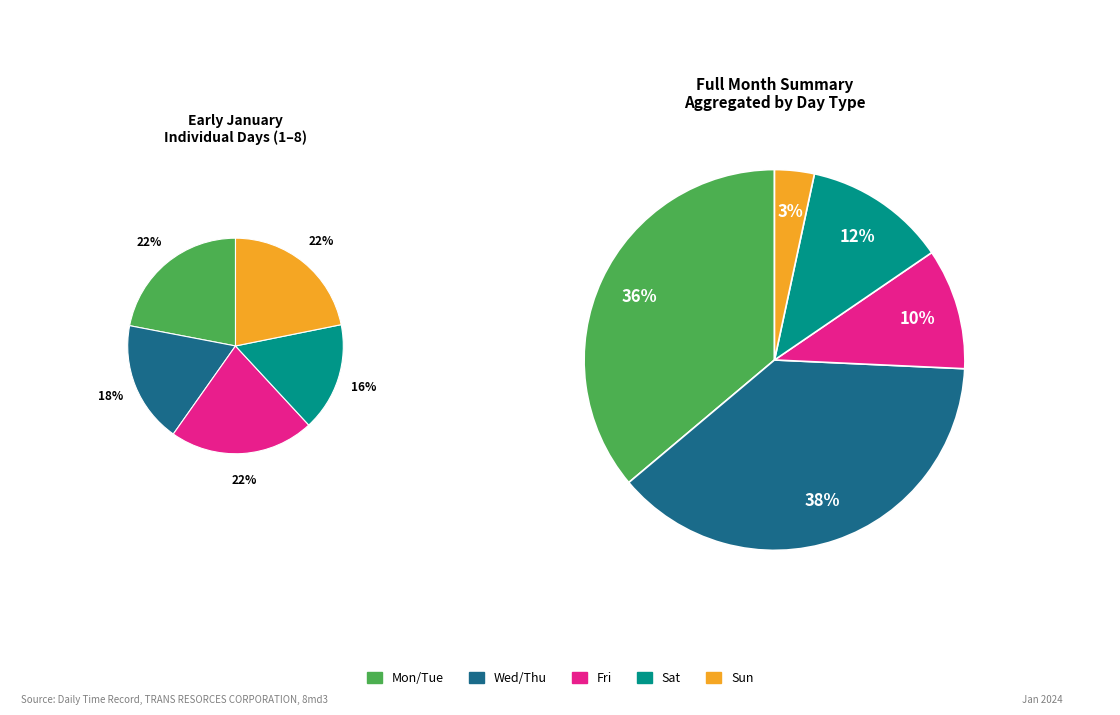

The 18-Thu slice represents 1% of the pie. True or false?

False